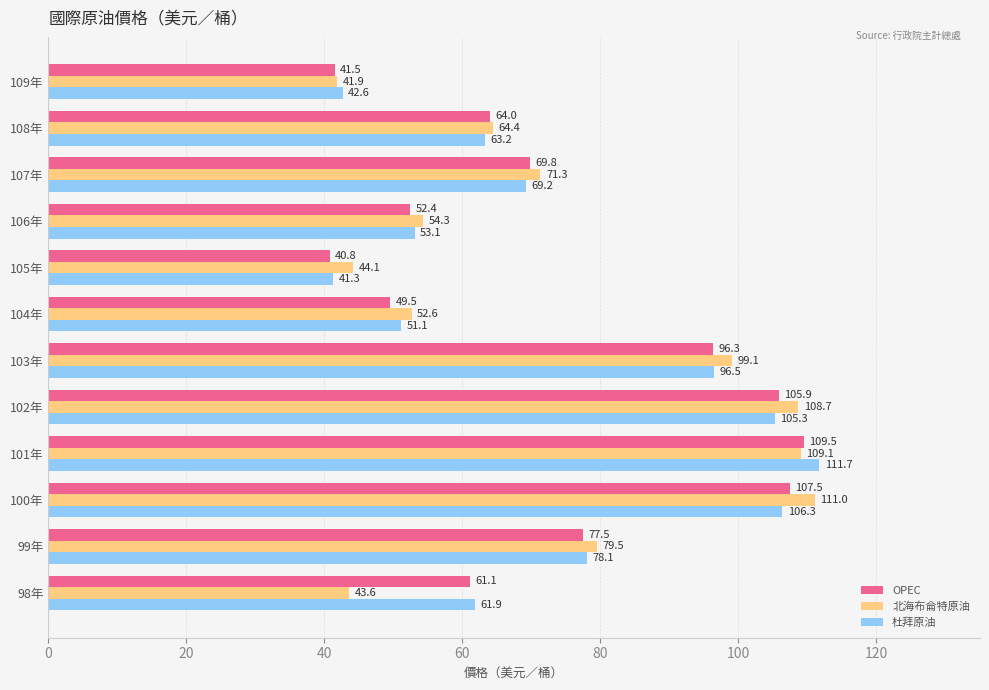

The OPEC series shows 69.8 at 107年. True or false?

True